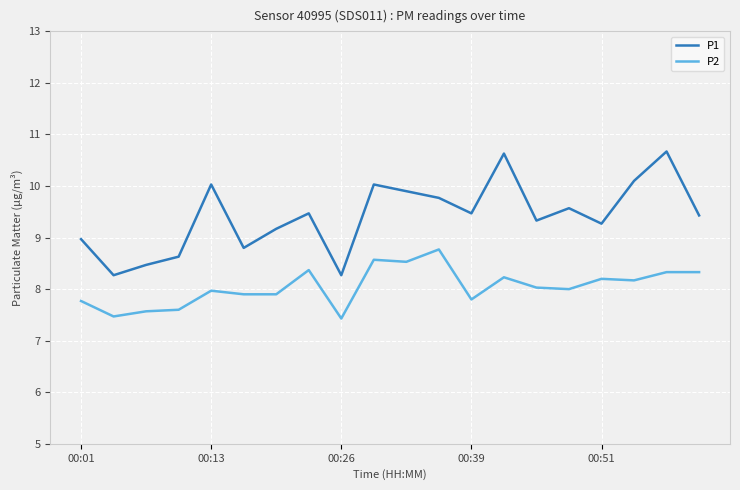

Which series has the largest range (max minus min)?

P1